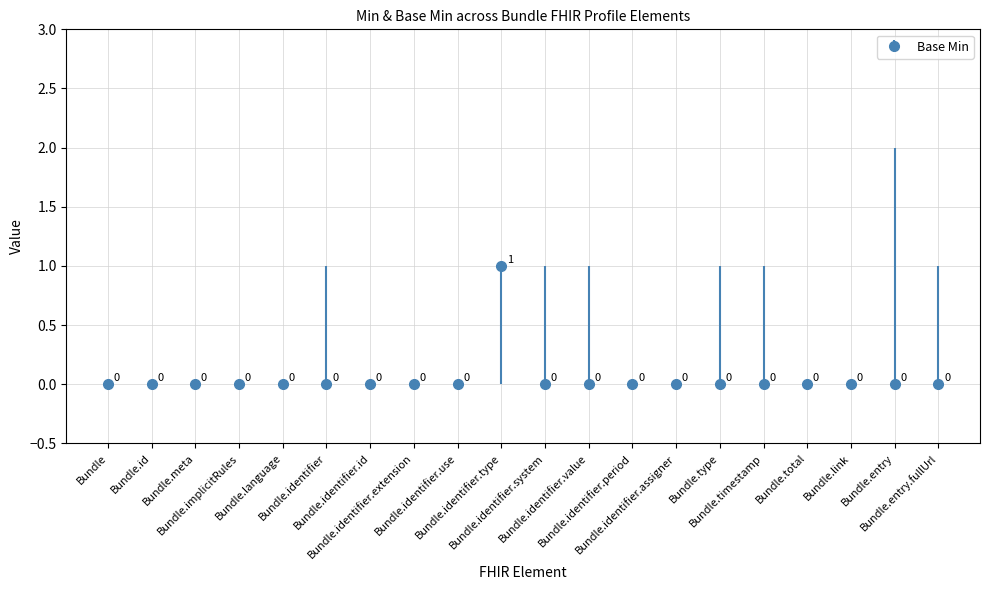

What is the difference between the maximum and second lowest values?

1